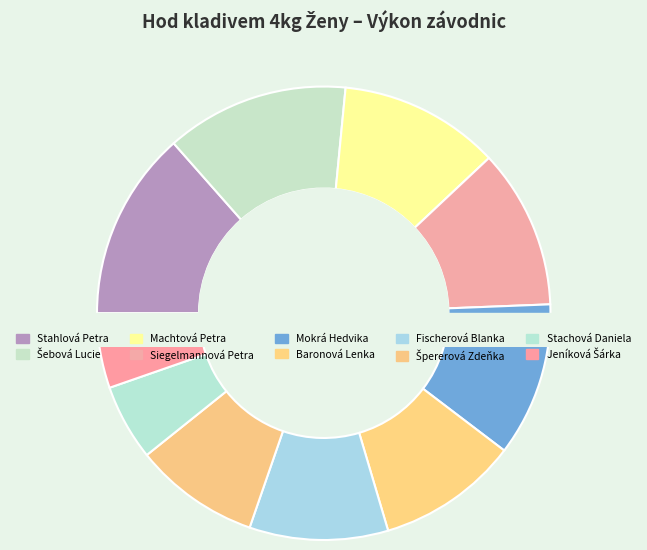

What percentage do Šebová Lucie and Fischerová Blanka together represent?

22.9%